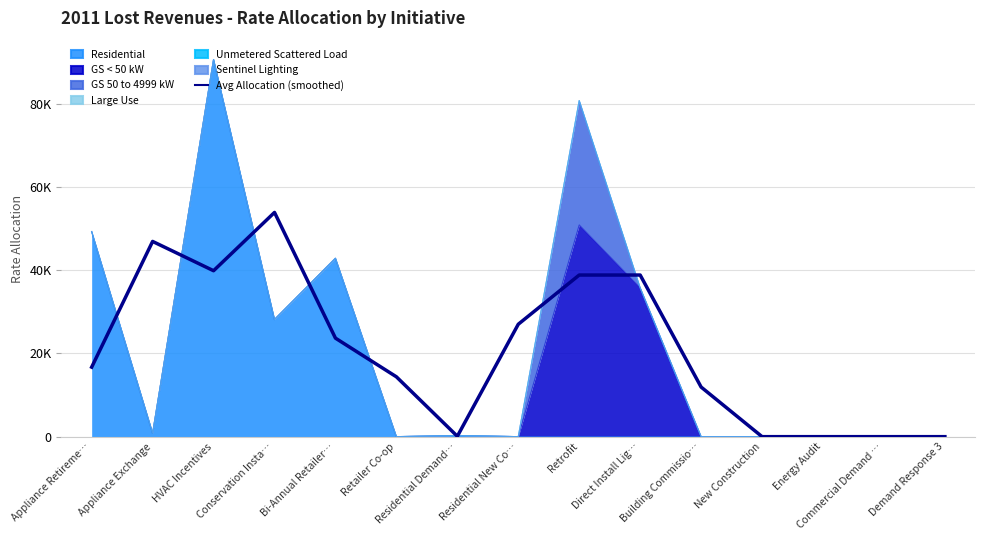

What is the label of the 6th point from the left?

Retailer Co-op